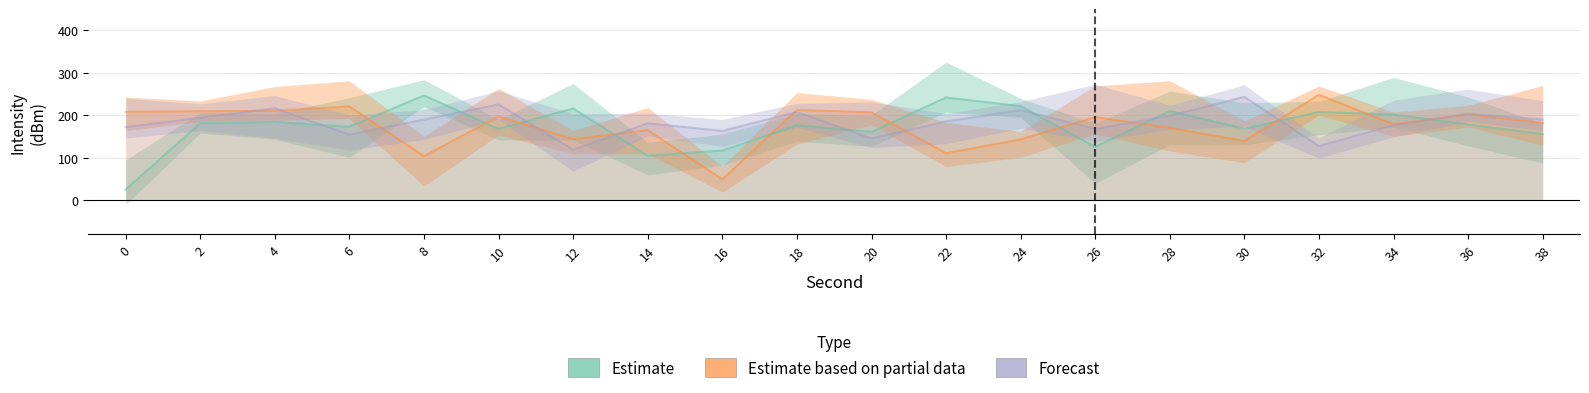

Which label corresponds to the largest value in the chart?

32